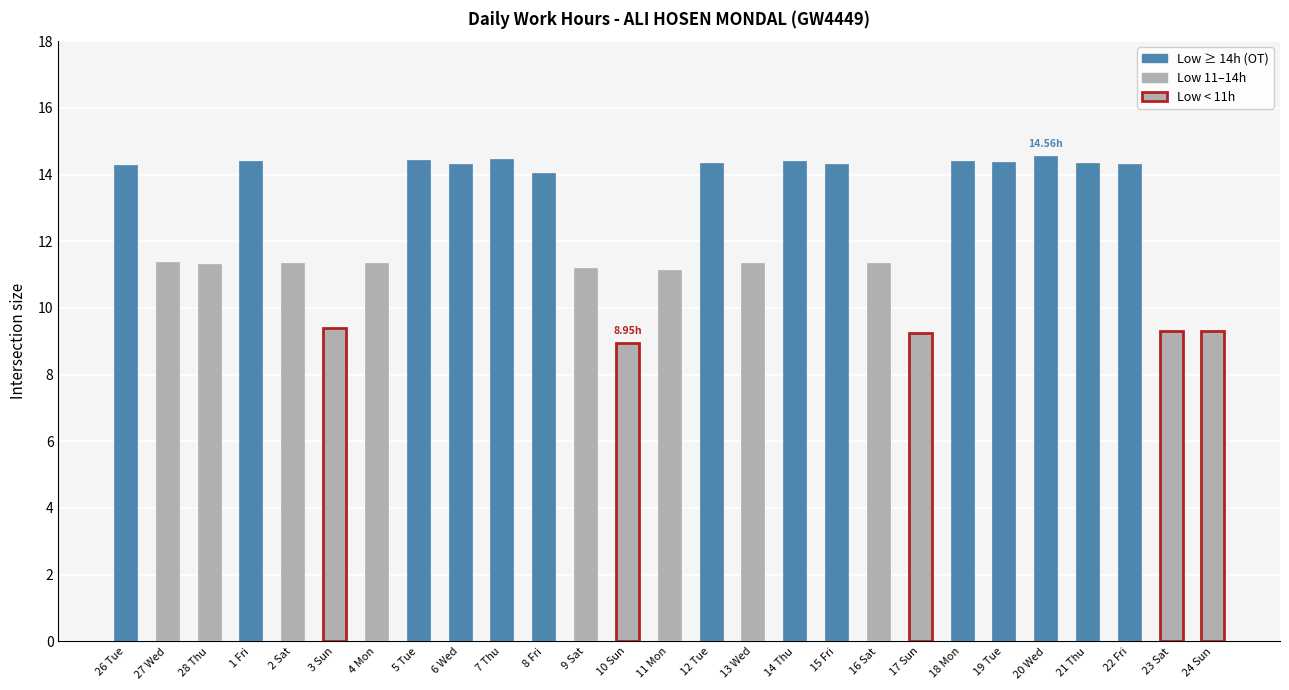

Count the number of values greater than 14.

14